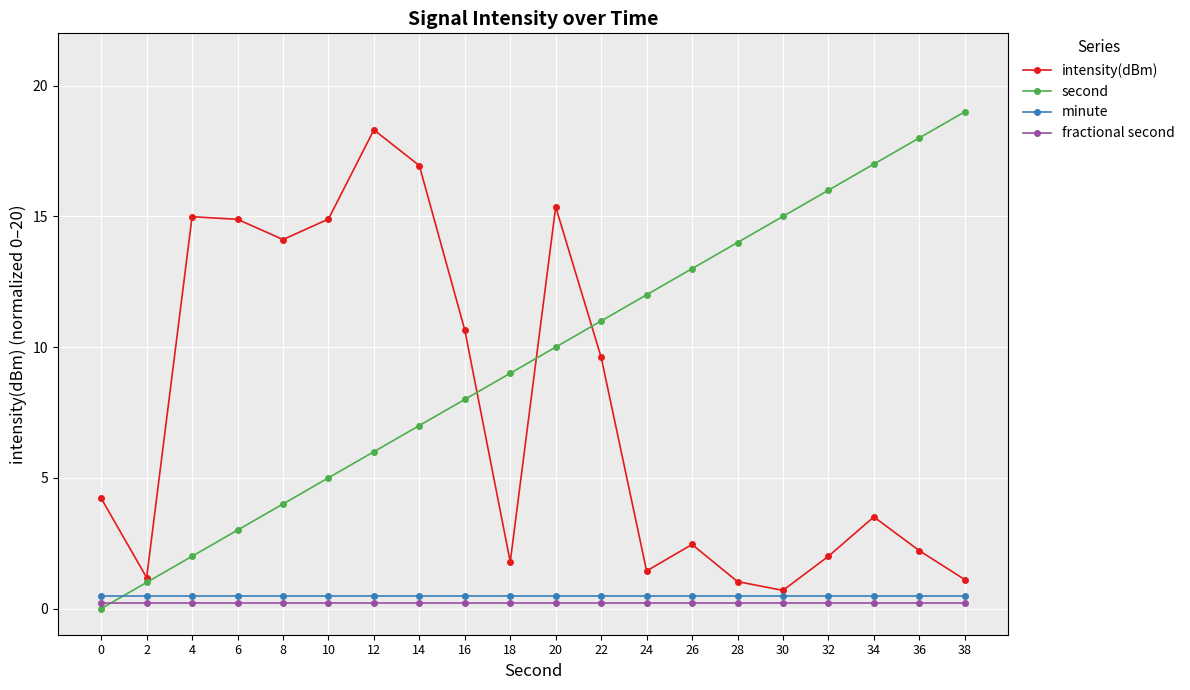

Which category has the highest value in the second series?

38